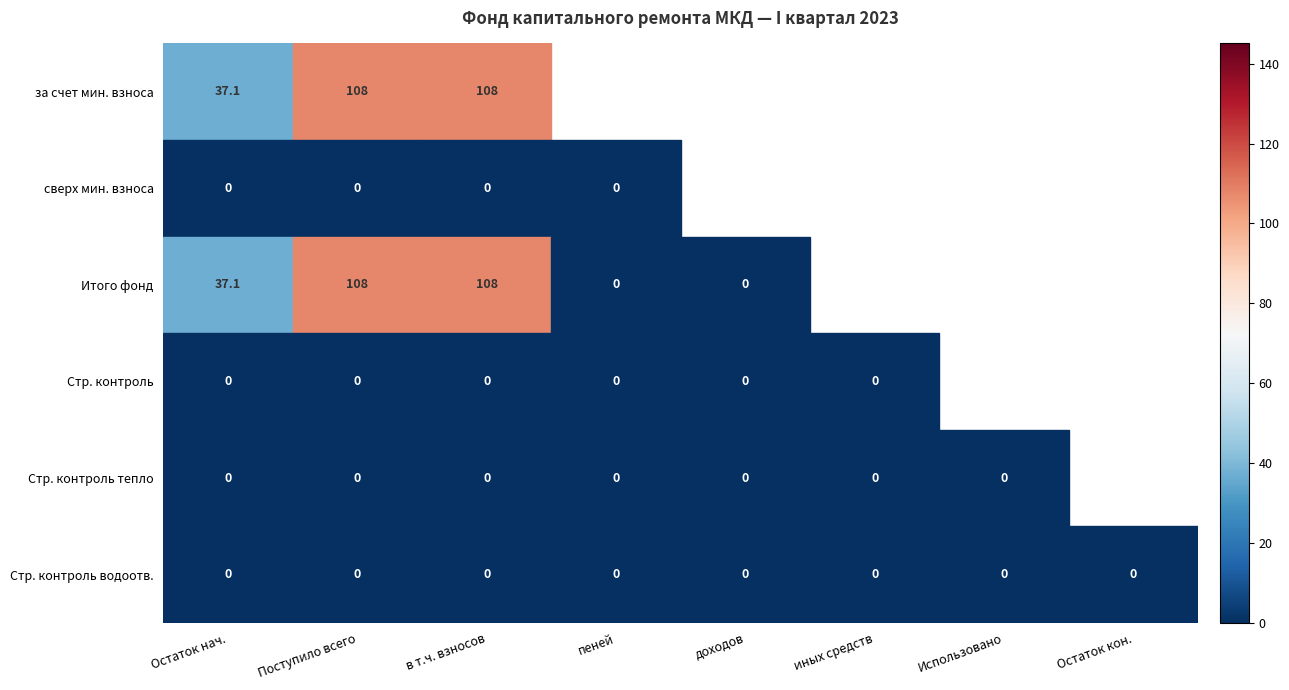

Which series has the largest total across all categories?

за счет минимального взноса